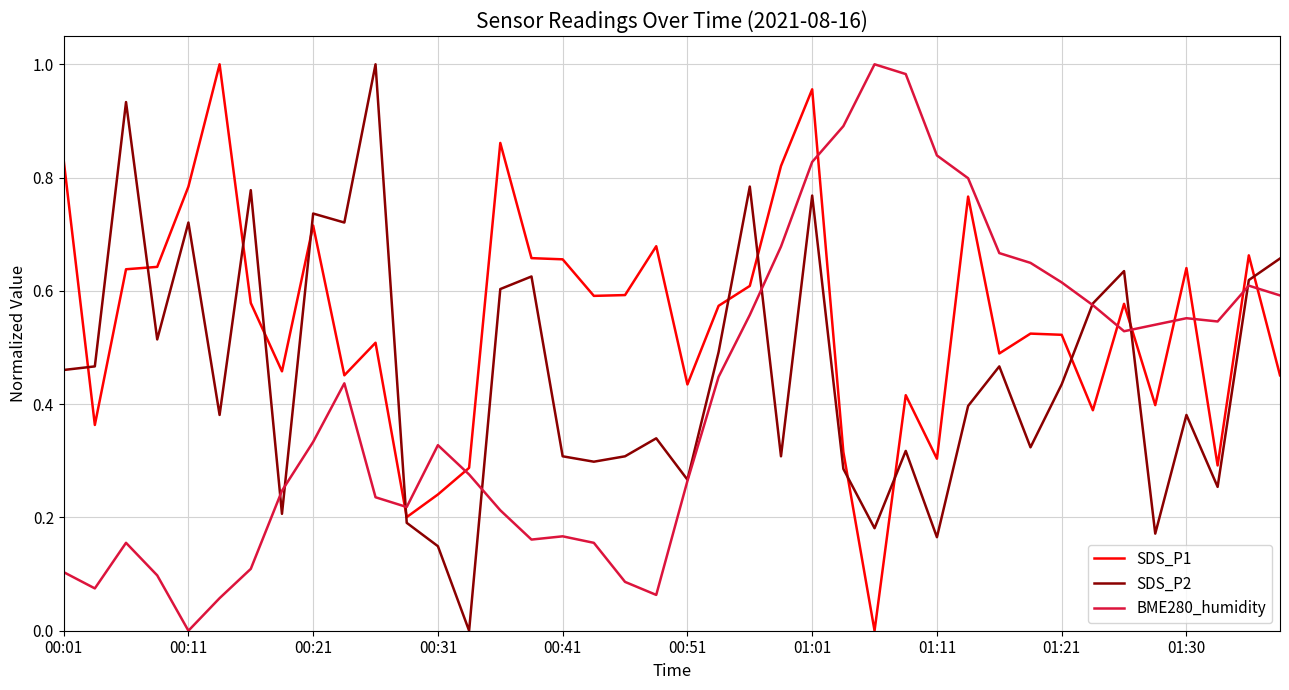

After their last crossing, which series has the higher values: SDS_P1 or BME280_humidity?

BME280_humidity